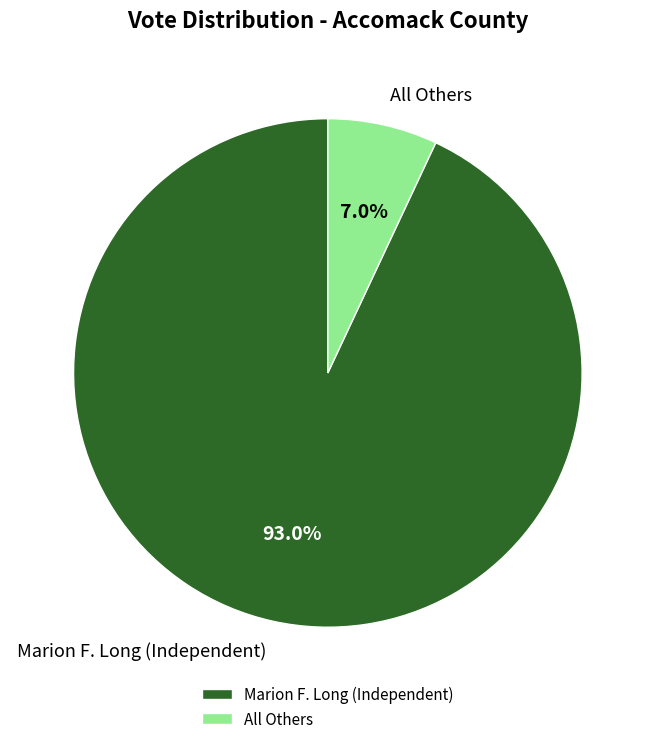

What percentage is the All Others slice, to the nearest percent?

7%